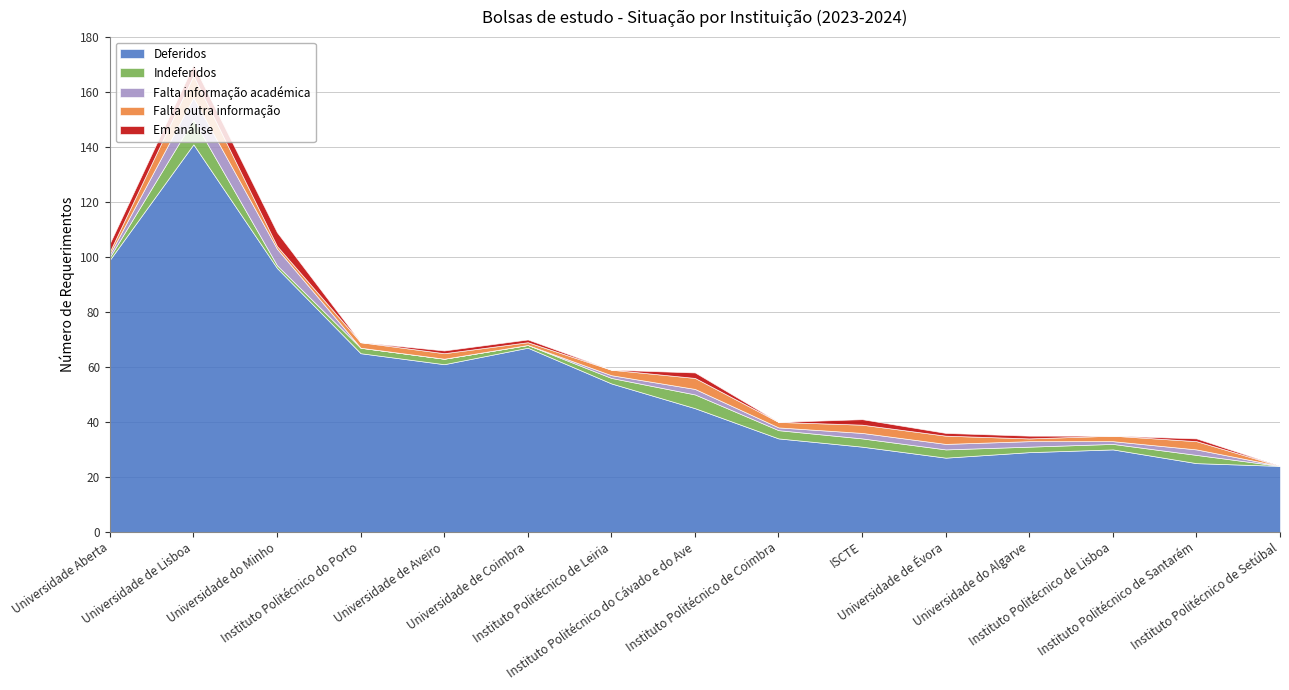

Which series has the widest spread of values?

Deferidos